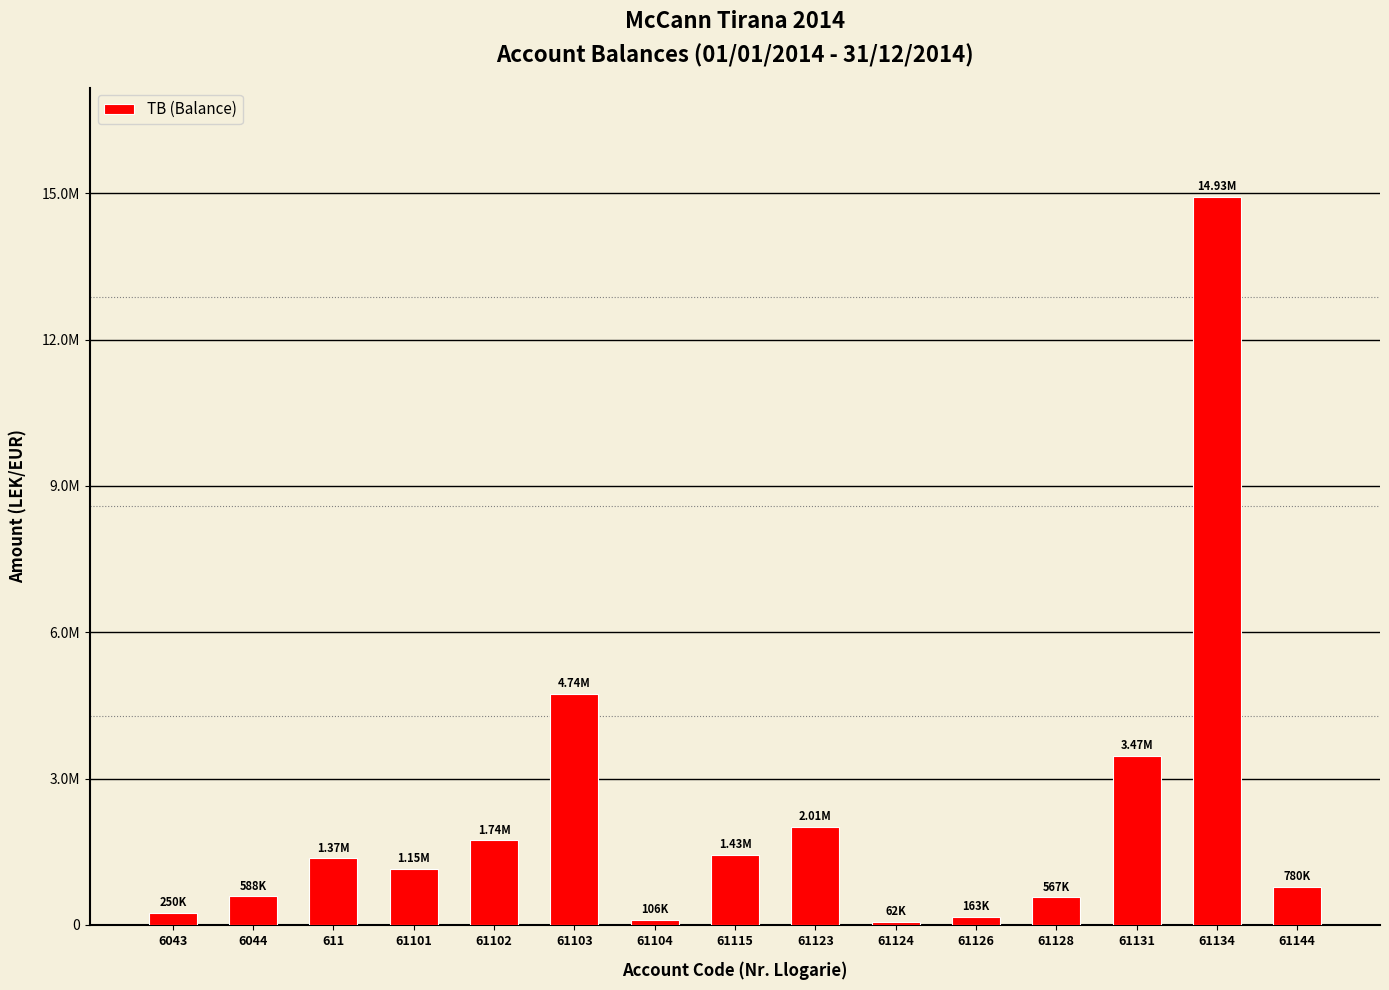

What is the sum of all values?

33343095.0